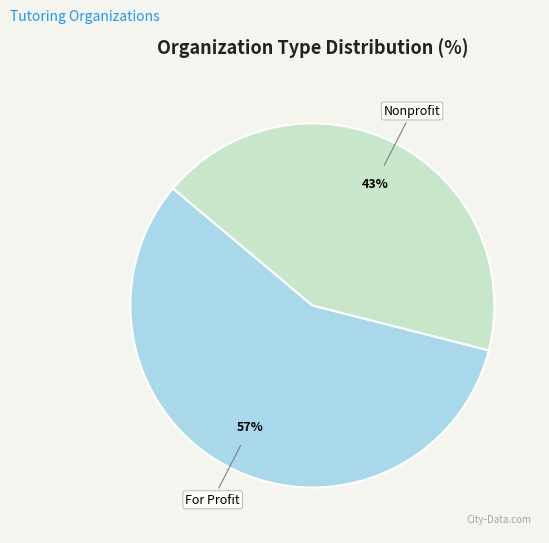

Do Nonprofit and For Profit together represent more than half of the pie?

Yes